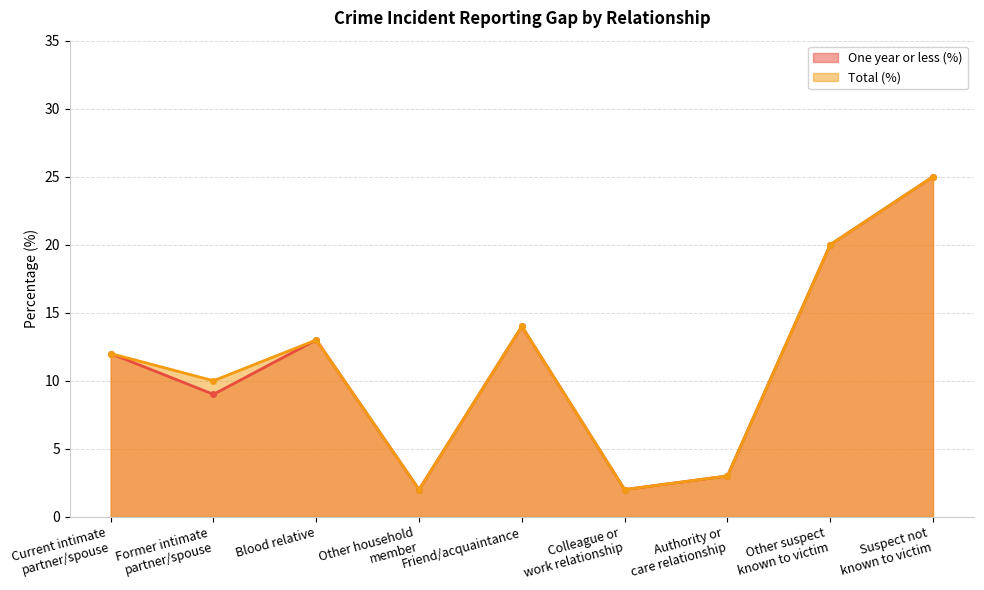

At Suspect not
known to victim, list the series in order from largest to smallest.

One year or less (%), Total (%)